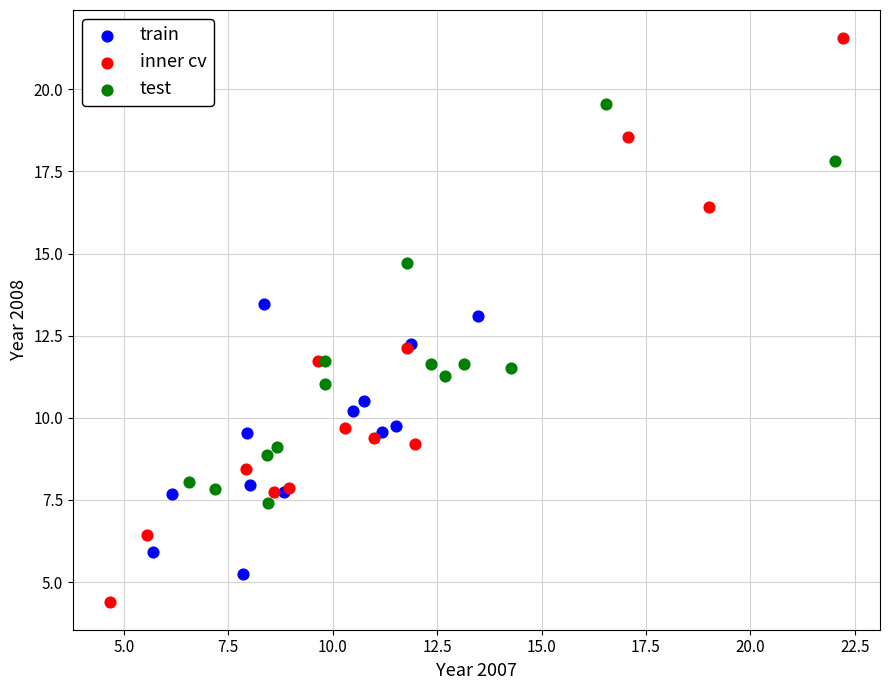

Which series has the widest spread of Y values?

inner cv